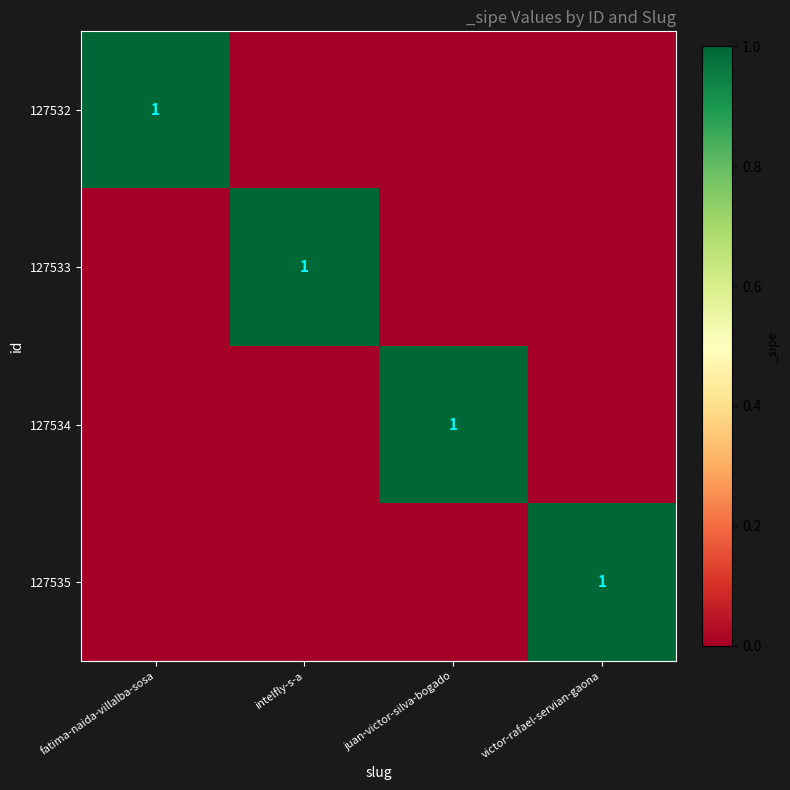

Is it true that 127534 equals 1 at juan-victor-silva-bogado?

True